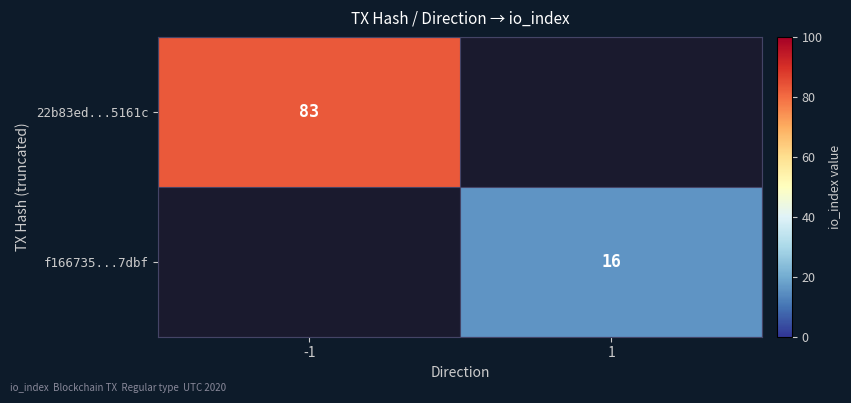

The f166735...7dbf series shows 16 at 1. True or false?

True